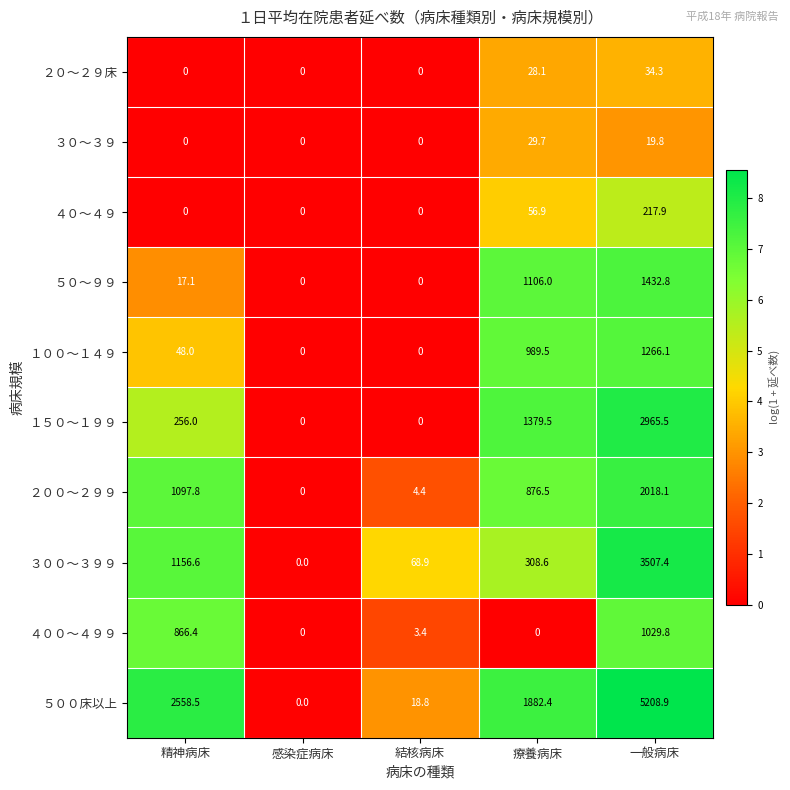

At which category does the chart reach its peak across all series?

一般病床